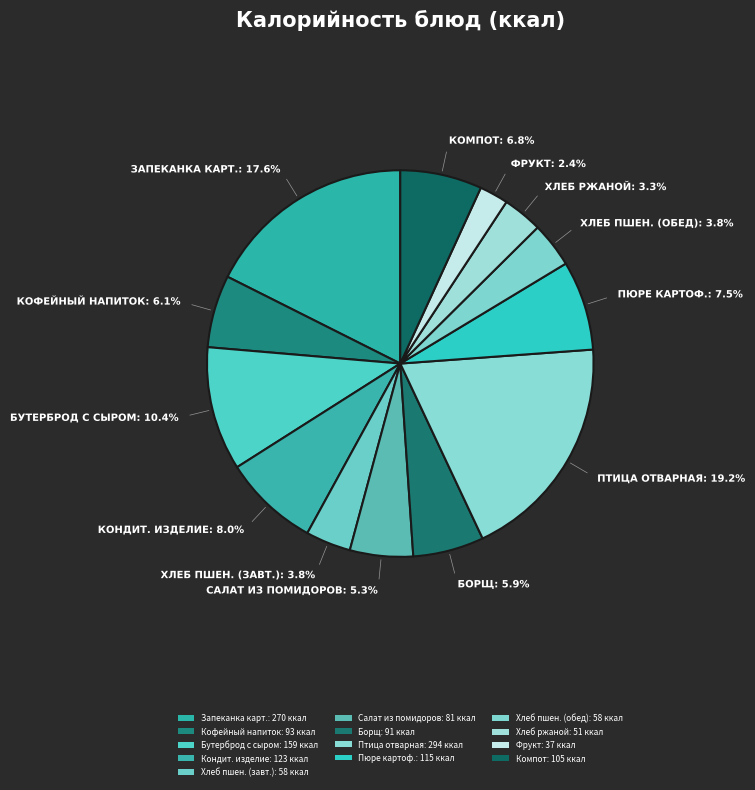

How many segments does this pie chart have?

13